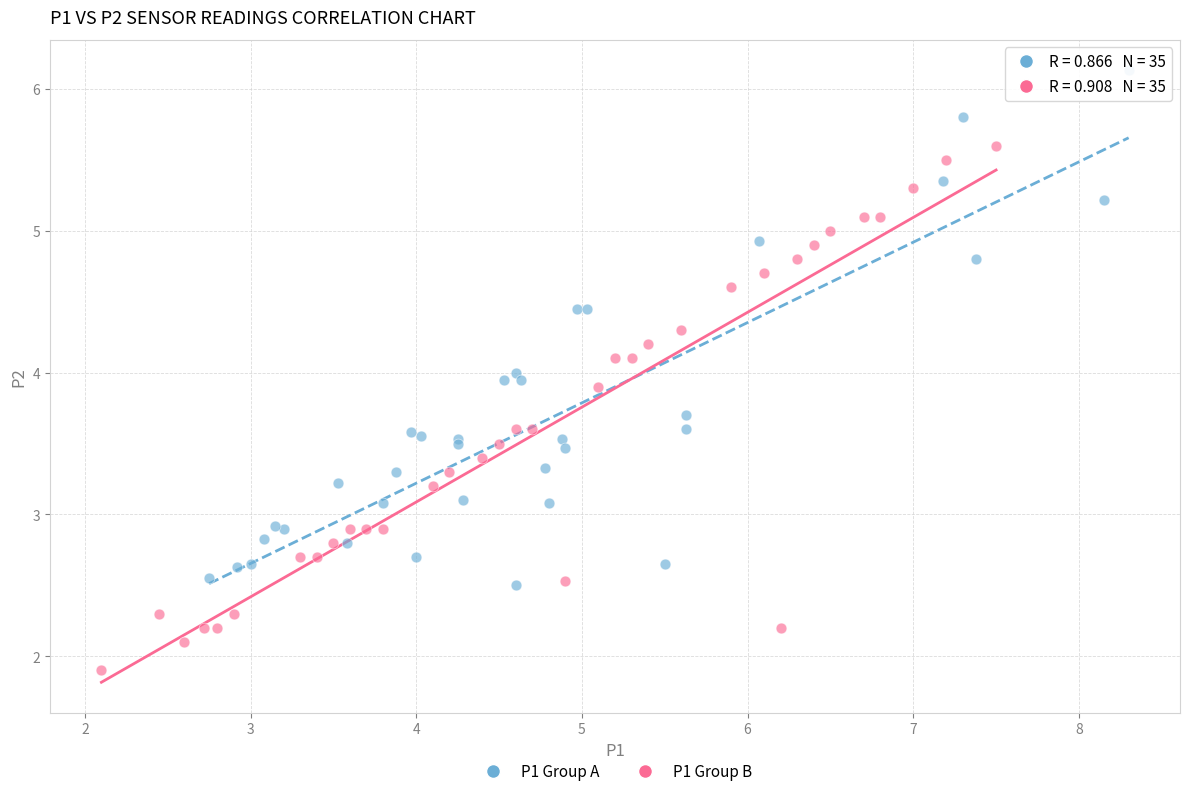

Which series contains the lowest Y value?

P1 Group B